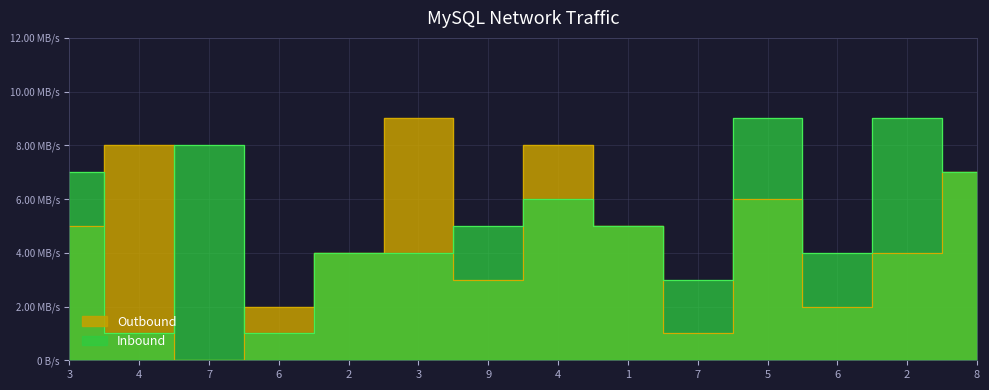

What is the difference between the second highest and second lowest values in the Outbound series?

7